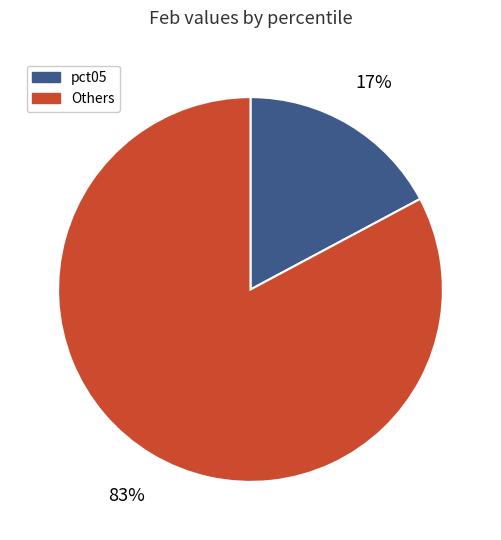

Does any single category account for the majority?

Yes